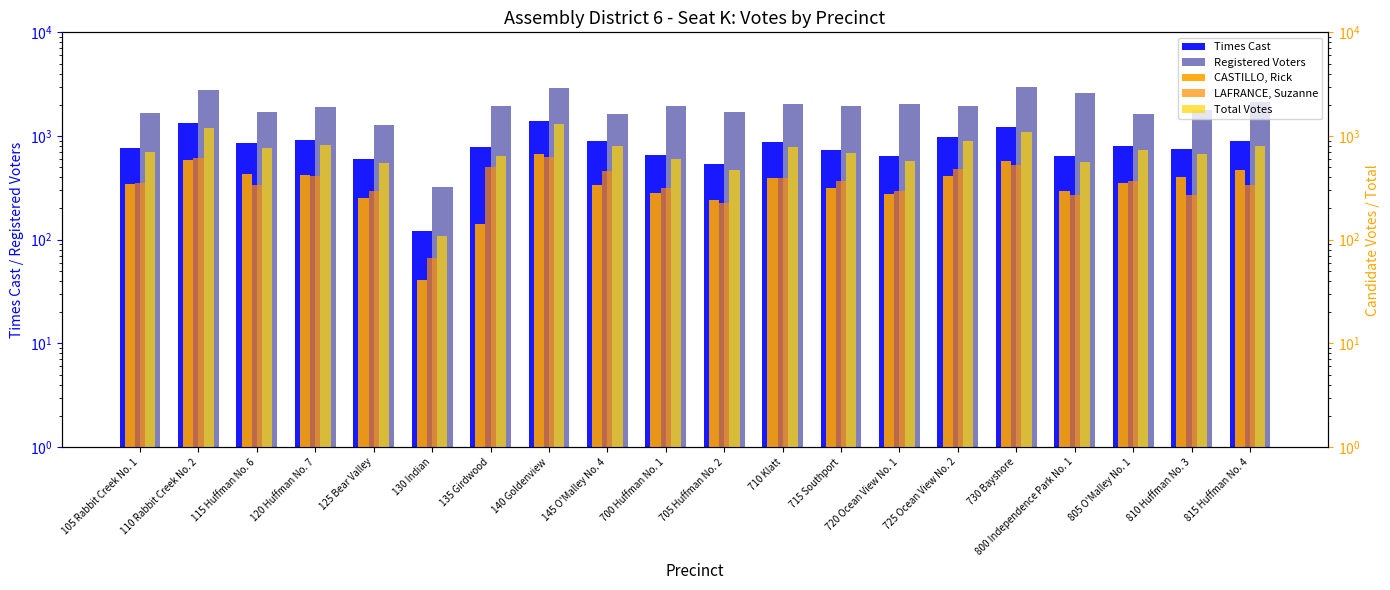

What are all the series names shown in the legend?

Times Cast, Registered Voters, CASTILLO, Rick, LAFRANCE, Suzanne, Total Votes